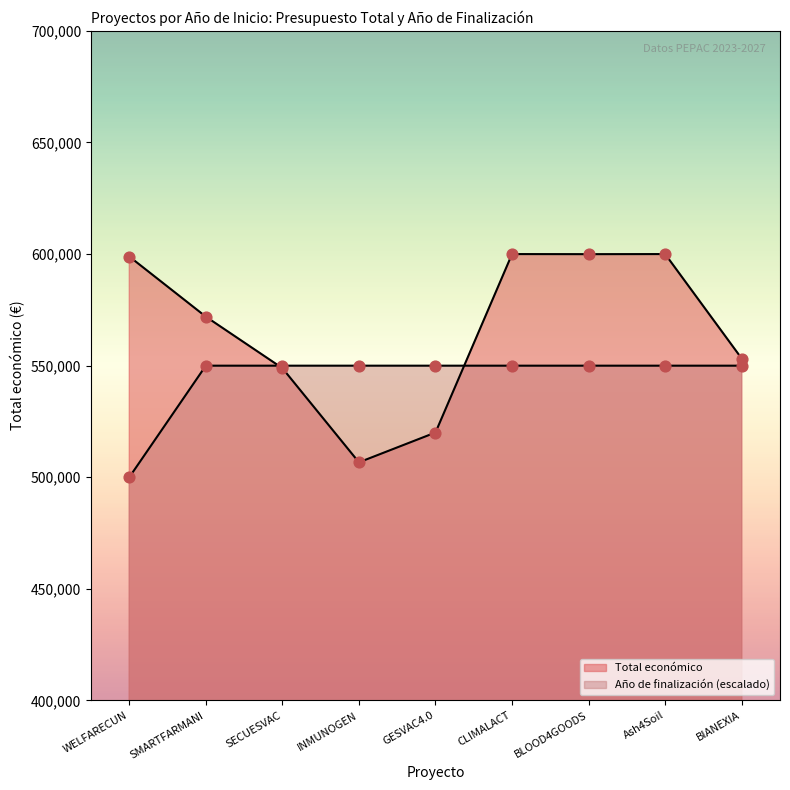

At which category is the sum across all series the highest?

CLIMALACT